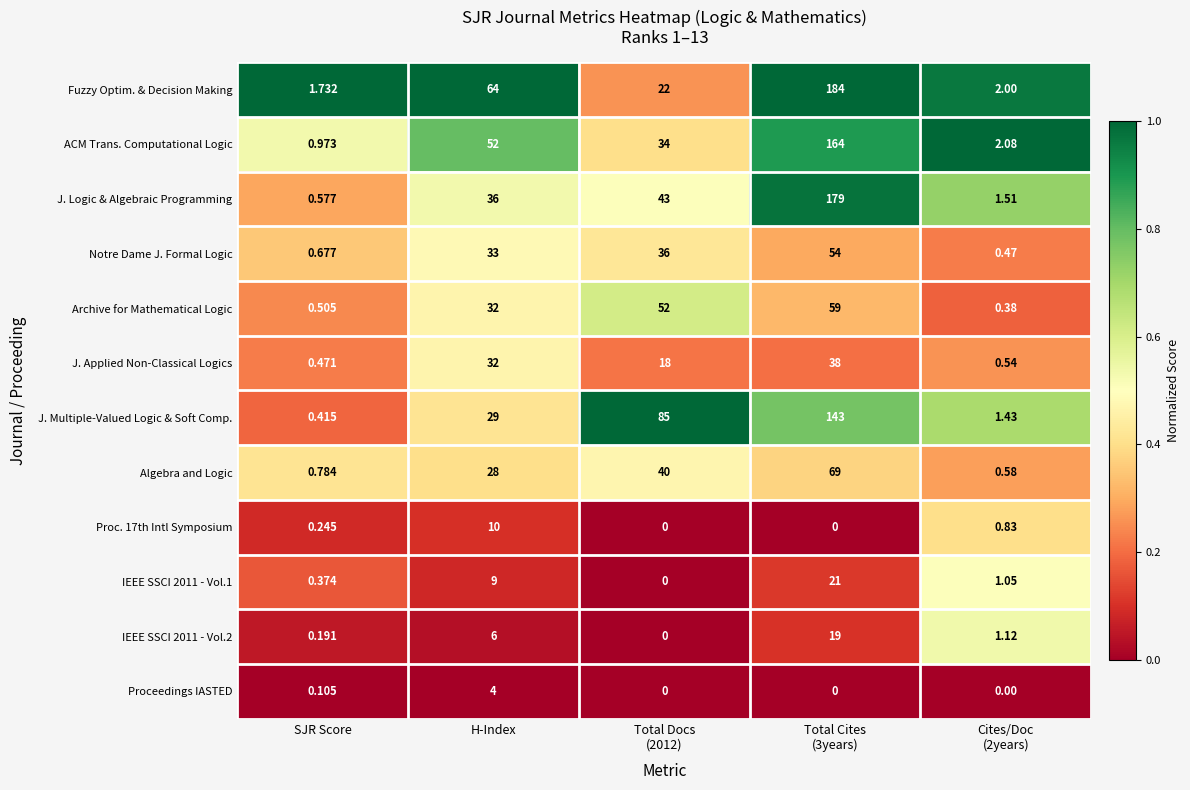

Is the value of J. Logic & Algebraic Programming at SJR Score greater than the value of ACM Trans. Computational Logic at H-Index?

No